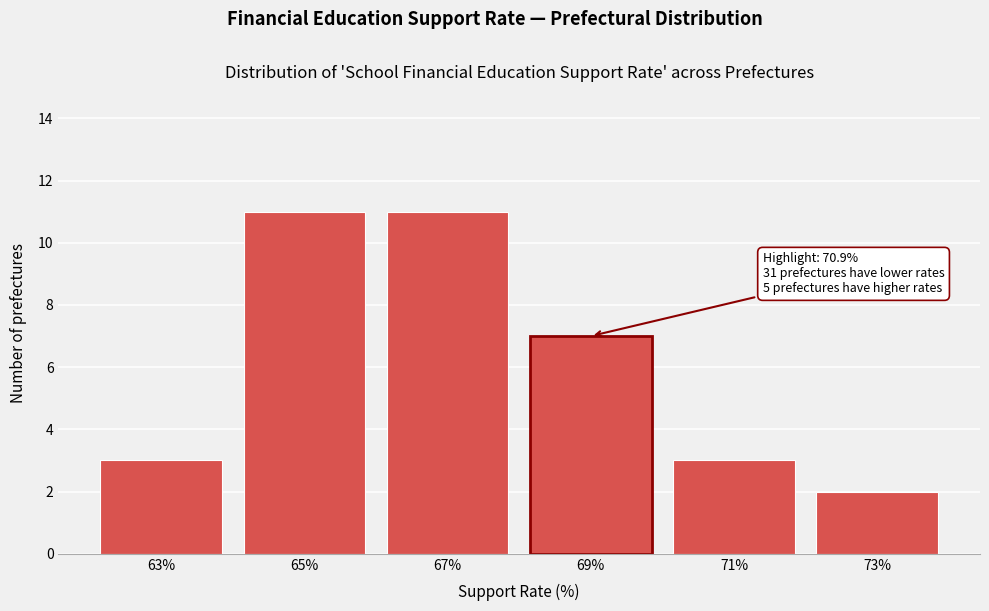

Reading left to right, extract all data points from this chart.

3	11	11	7	3	2